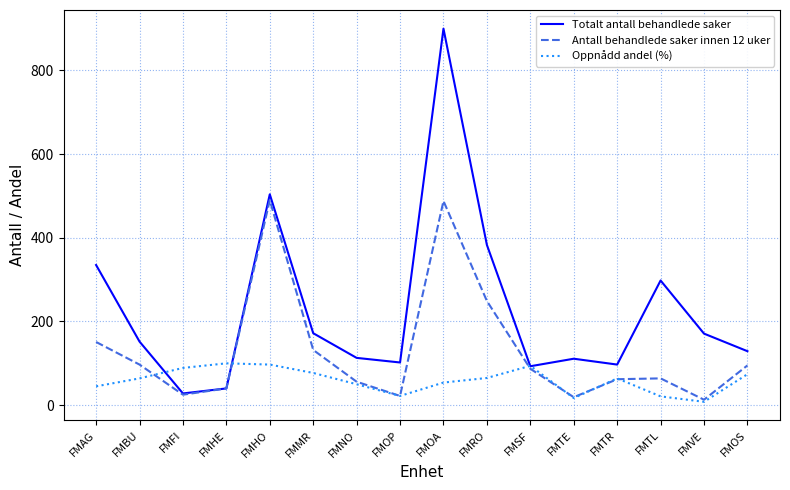

Is the value of Antall behandlede saker innen 12 uker at FMHE greater than the value of Totalt antall behandlede saker at FMAG?

No